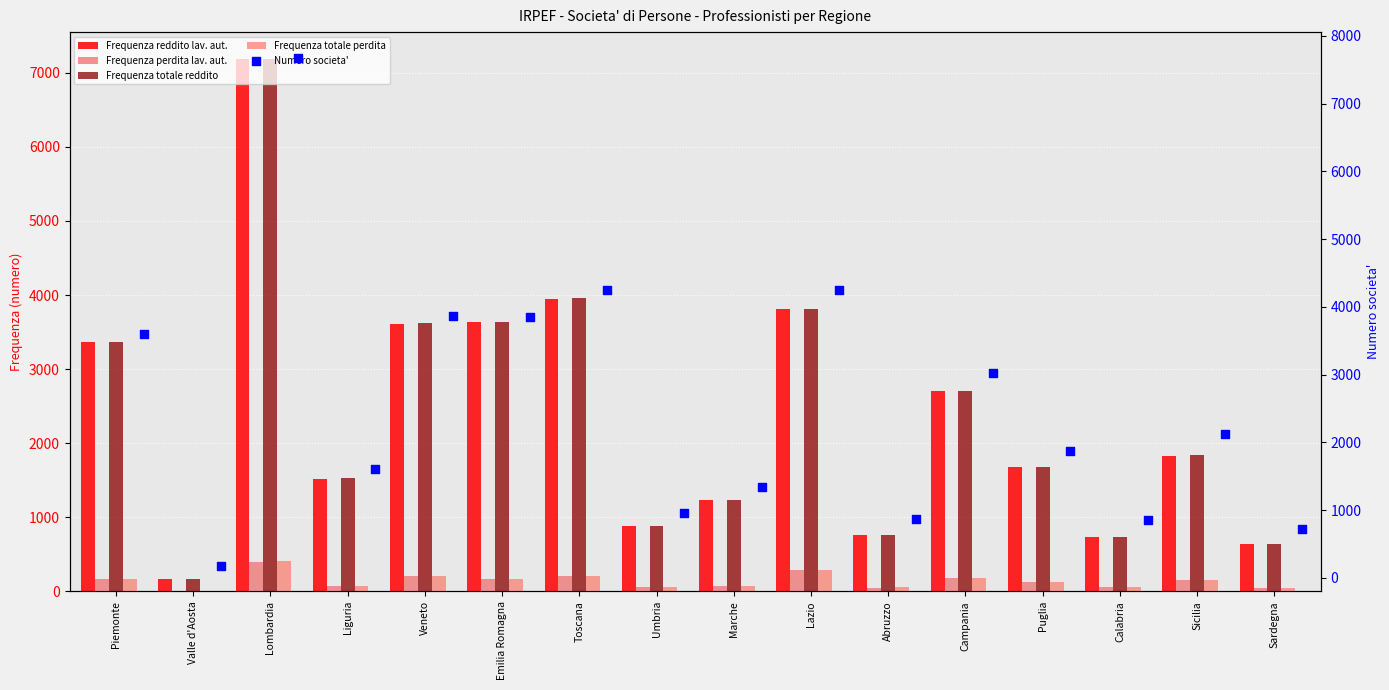

At how many categories does at least one series exceed 3351?

6